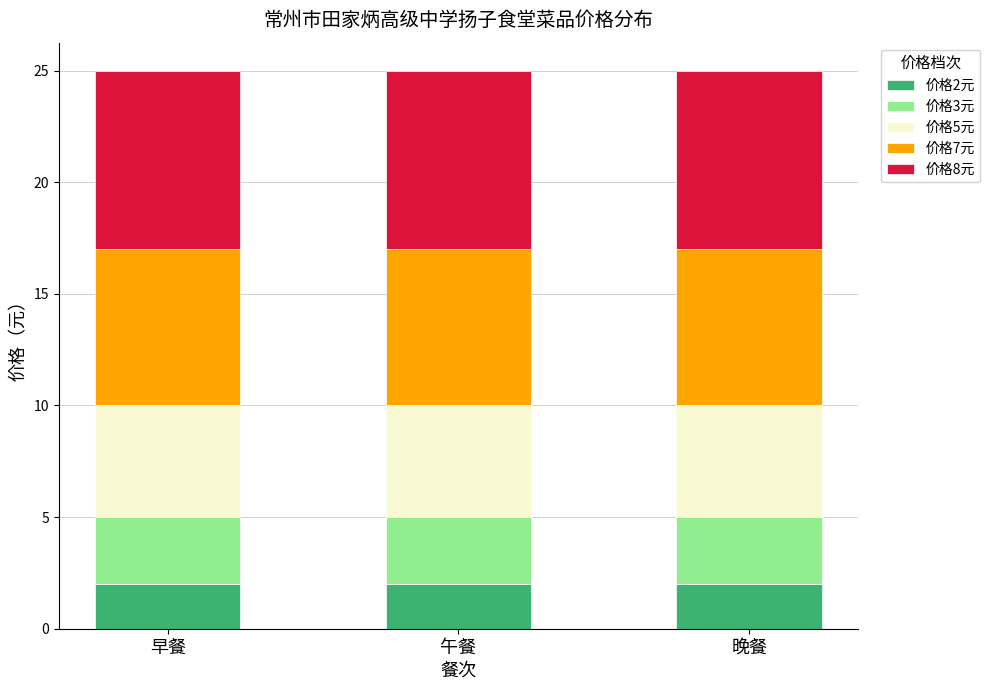

What are all the series names shown in the legend?

价格2元, 价格3元, 价格5元, 价格7元, 价格8元